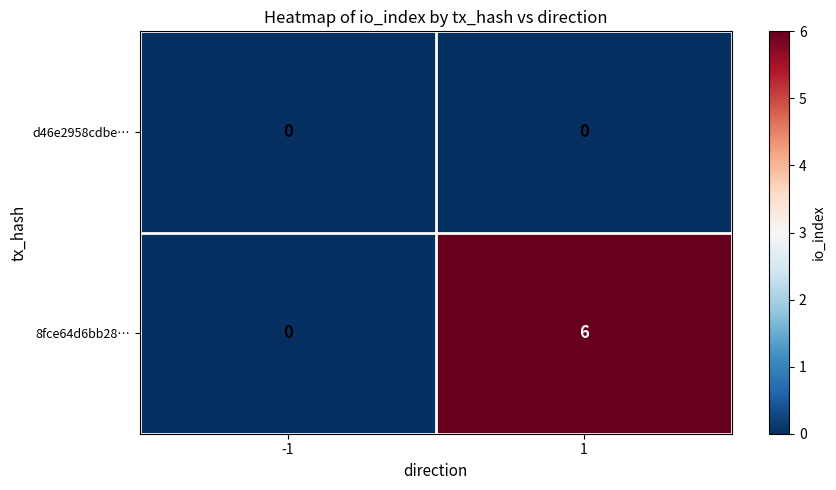

At which category does the chart reach its peak across all series?

1